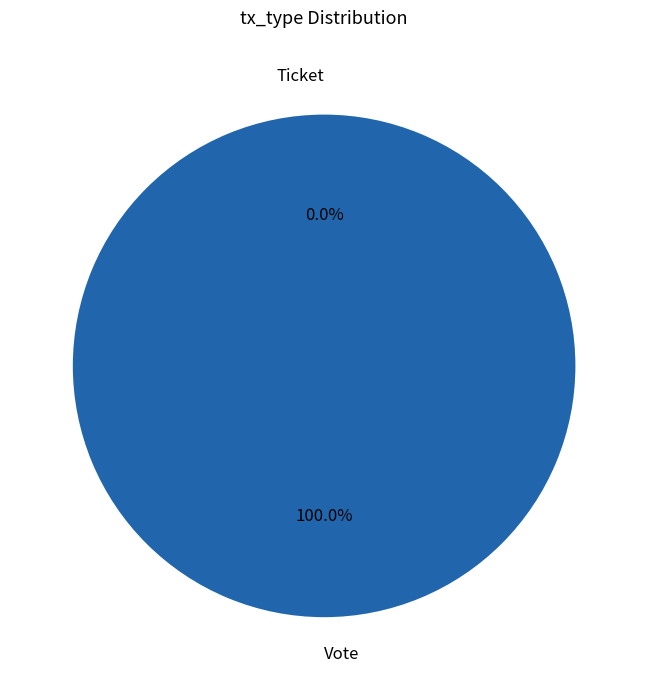

To the nearest percent, what is the combined percentage of Vote and Ticket?

100%